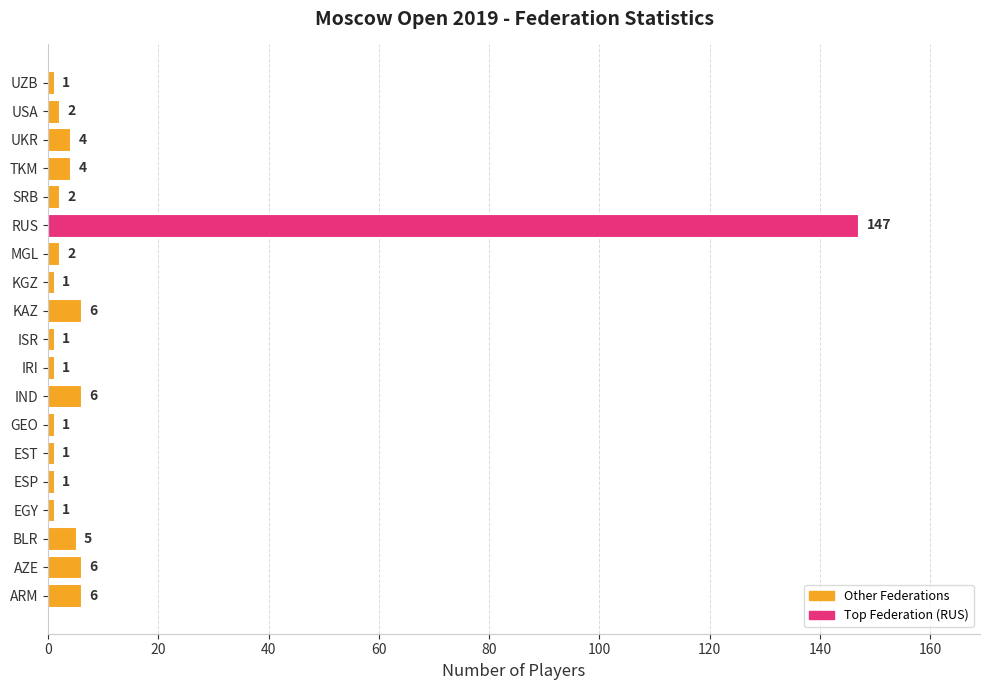

What is the difference between the second highest and minimum values?

5